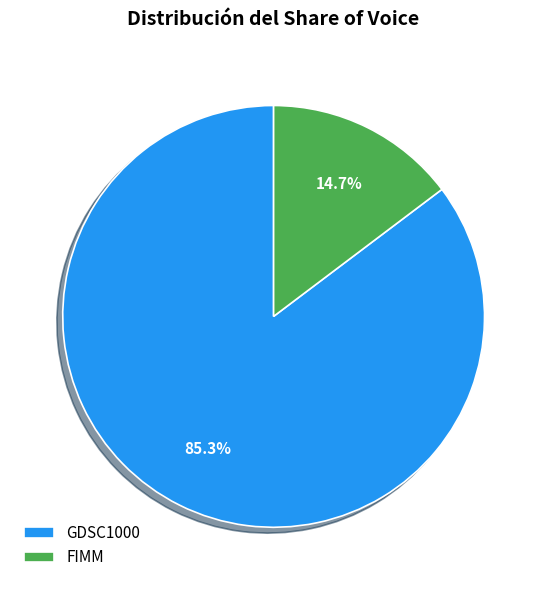

To the nearest percent, what is the average slice percentage?

50%